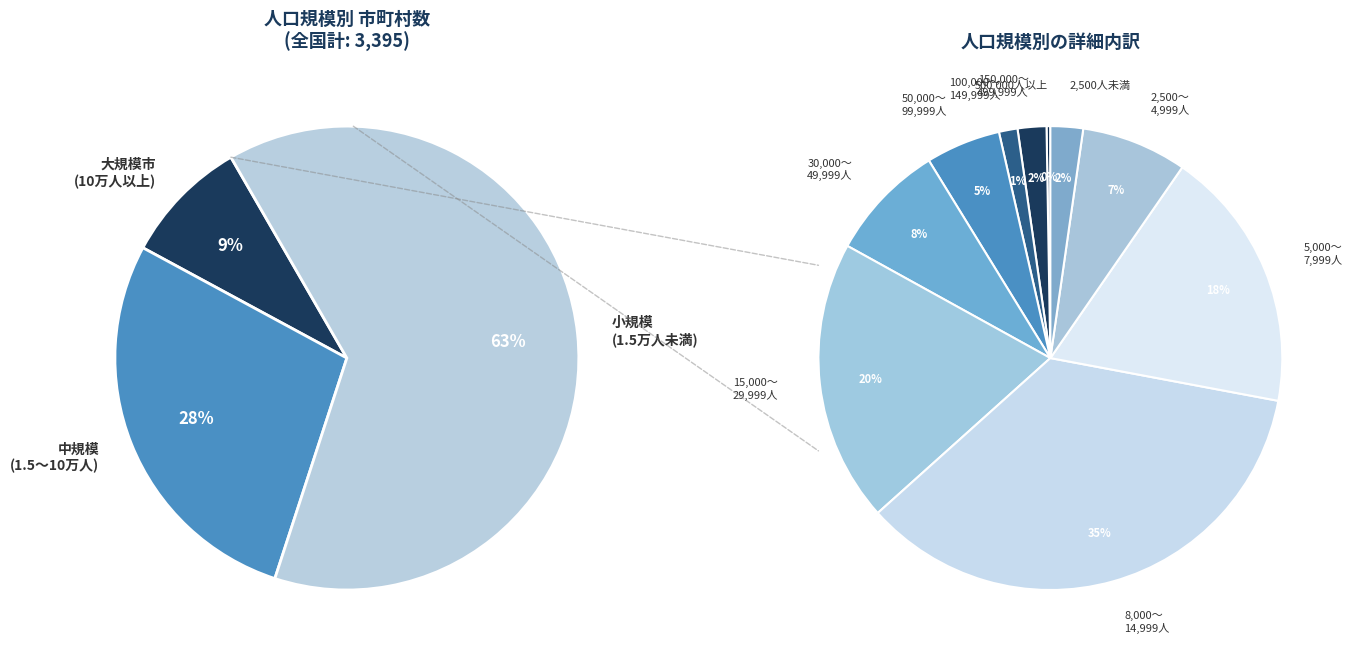

Does 30,000～49,999人(市) represent more than half of the total?

No